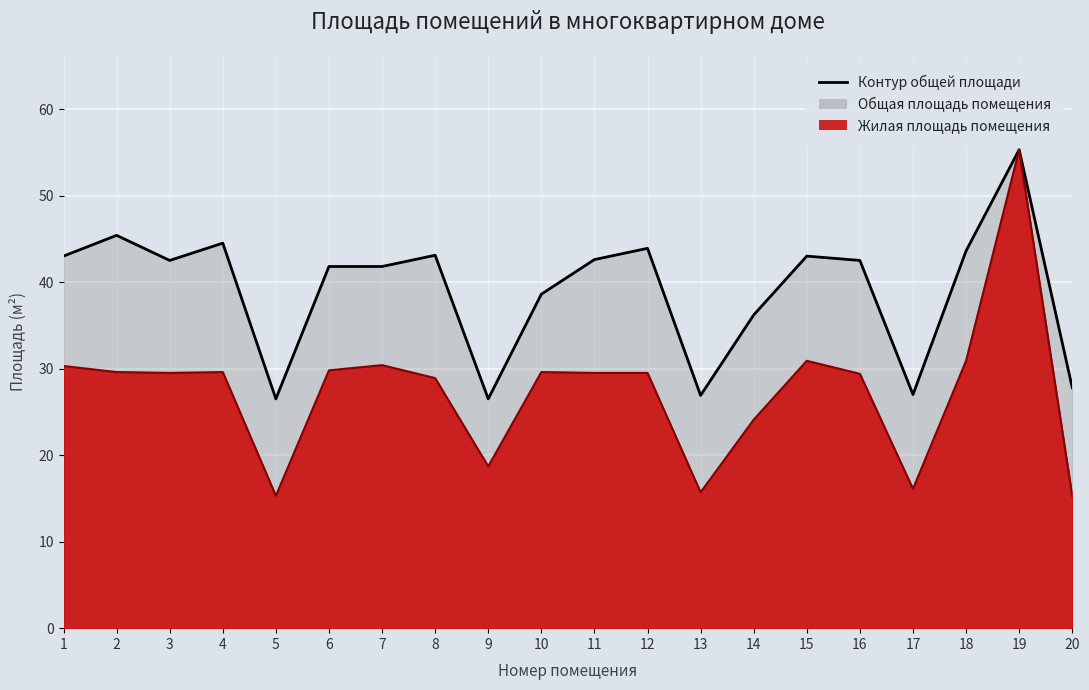

True or false: Жилая площадь помещения and Общая площадь помещения intersect in this chart.

False